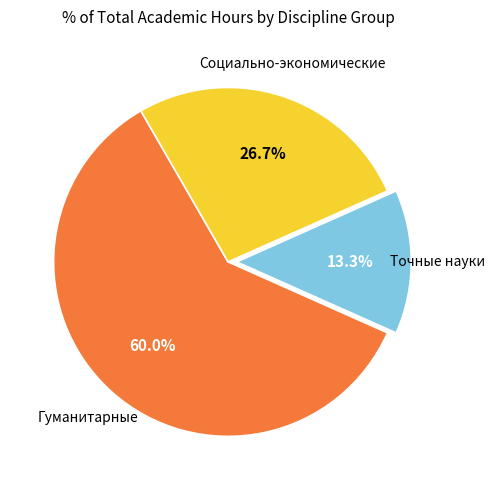

Is there any slice that represents more than half of the pie?

Yes